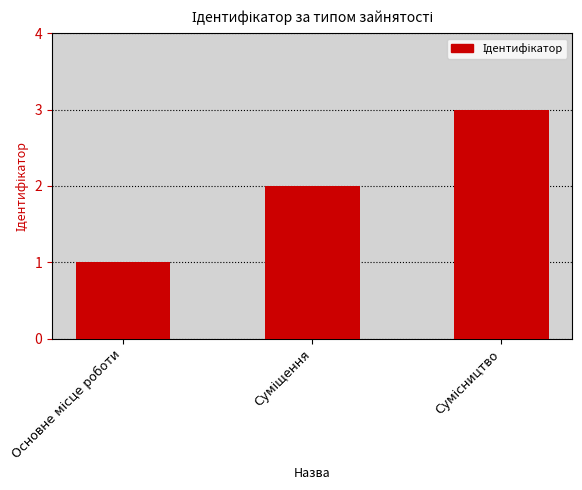

What is the maximum value shown in the chart?

3